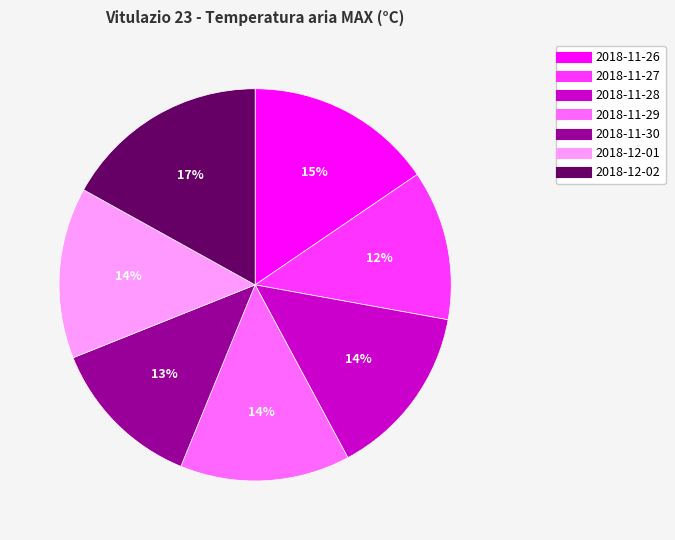

Is it true that 2018-11-28 is 14% of the pie?

True